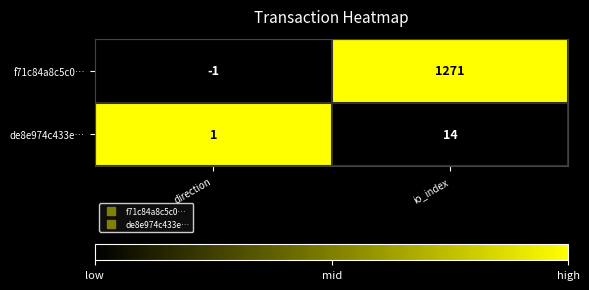

Which label corresponds to the largest value in the chart?

io_index